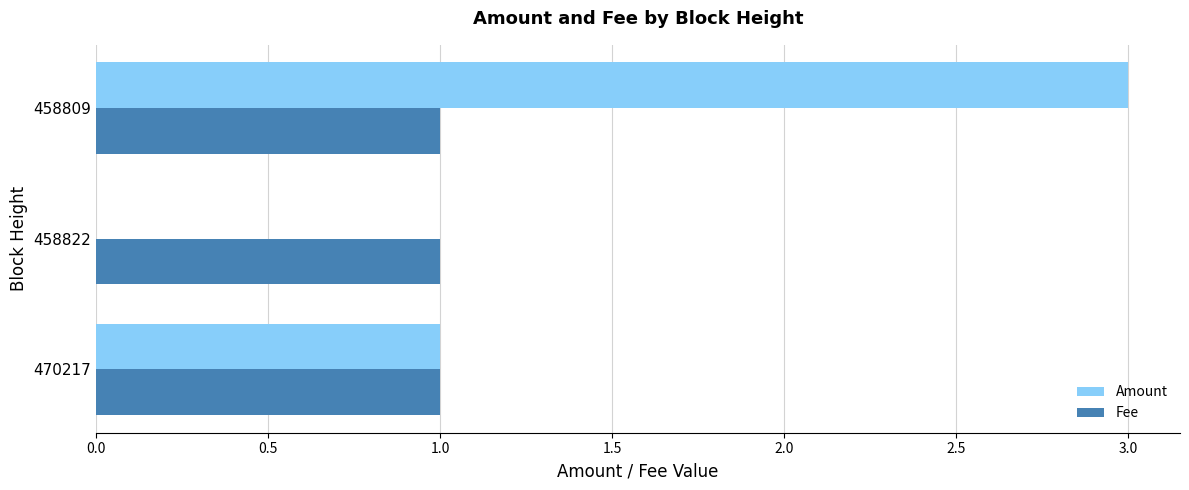

What is the sum of all Fee values?

3